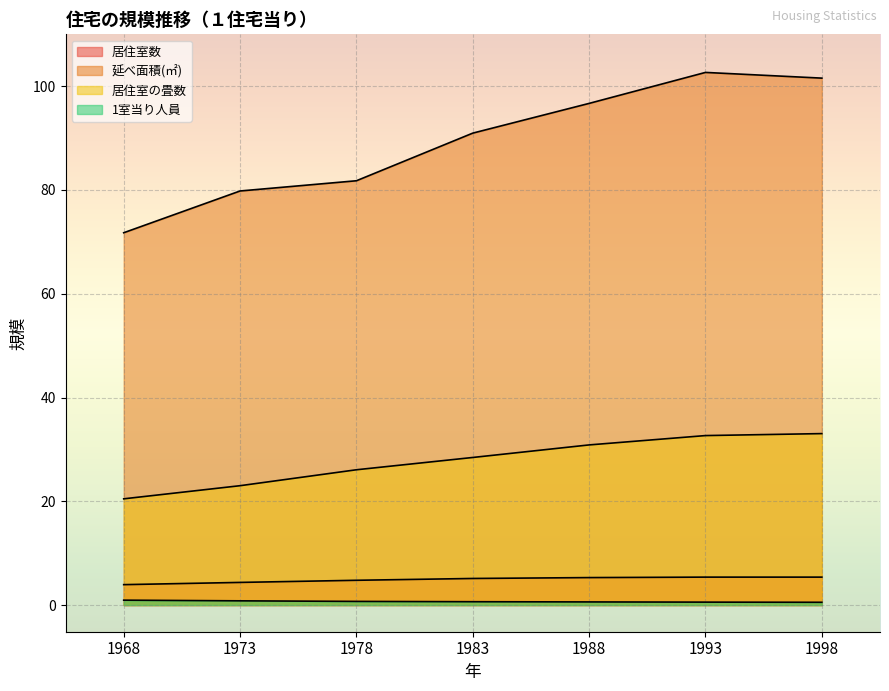

How many lines are shown in the chart?

4